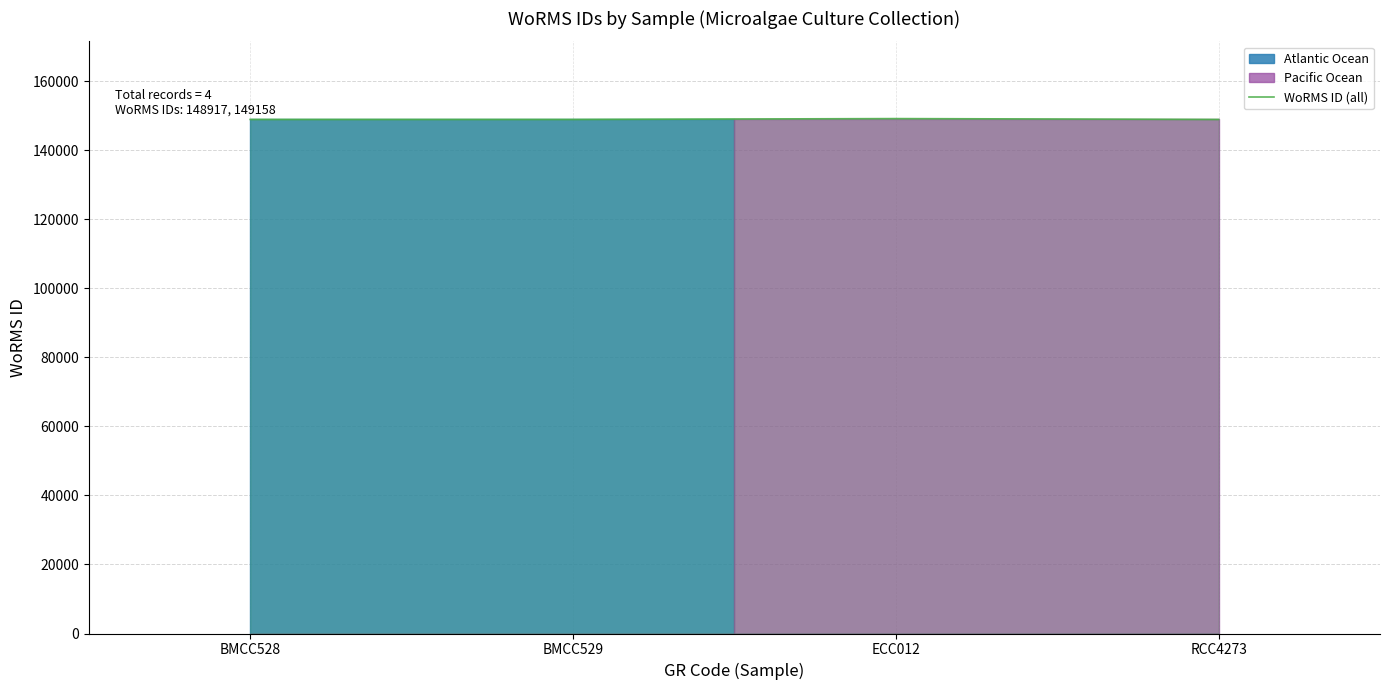

How many categories are shown in the chart?

4